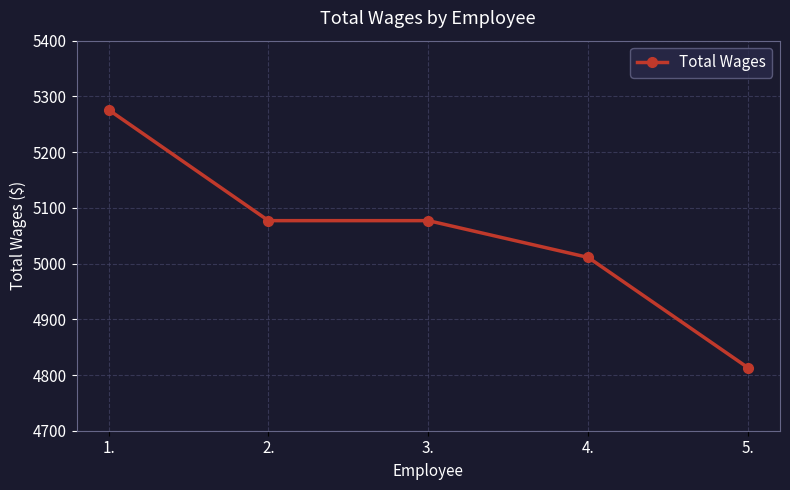

How many categories are shown in the chart?

5